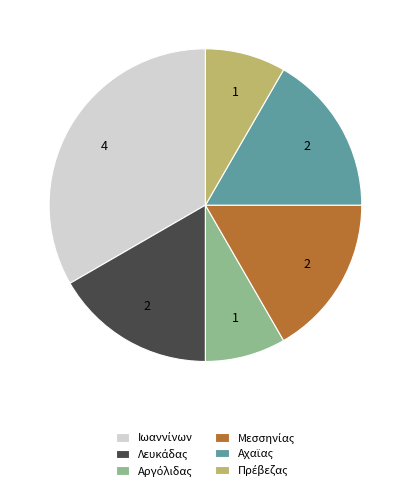

Does any single category account for the majority?

No